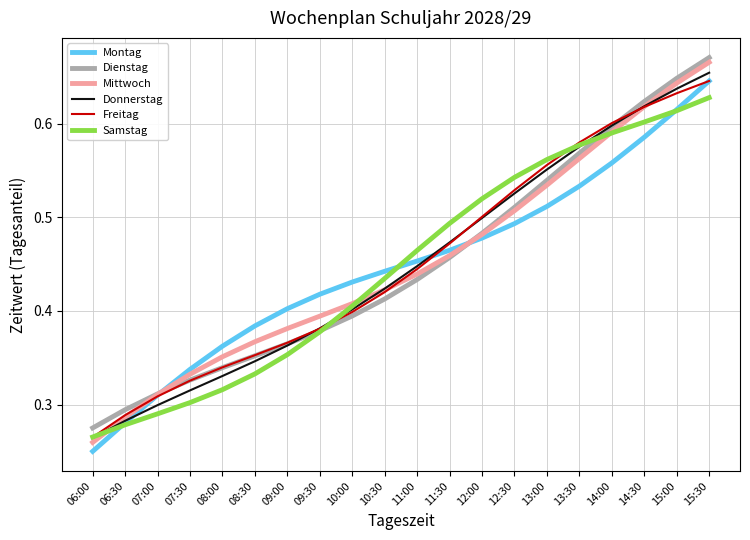

Which category has the lowest value in the Montag series?

06:00